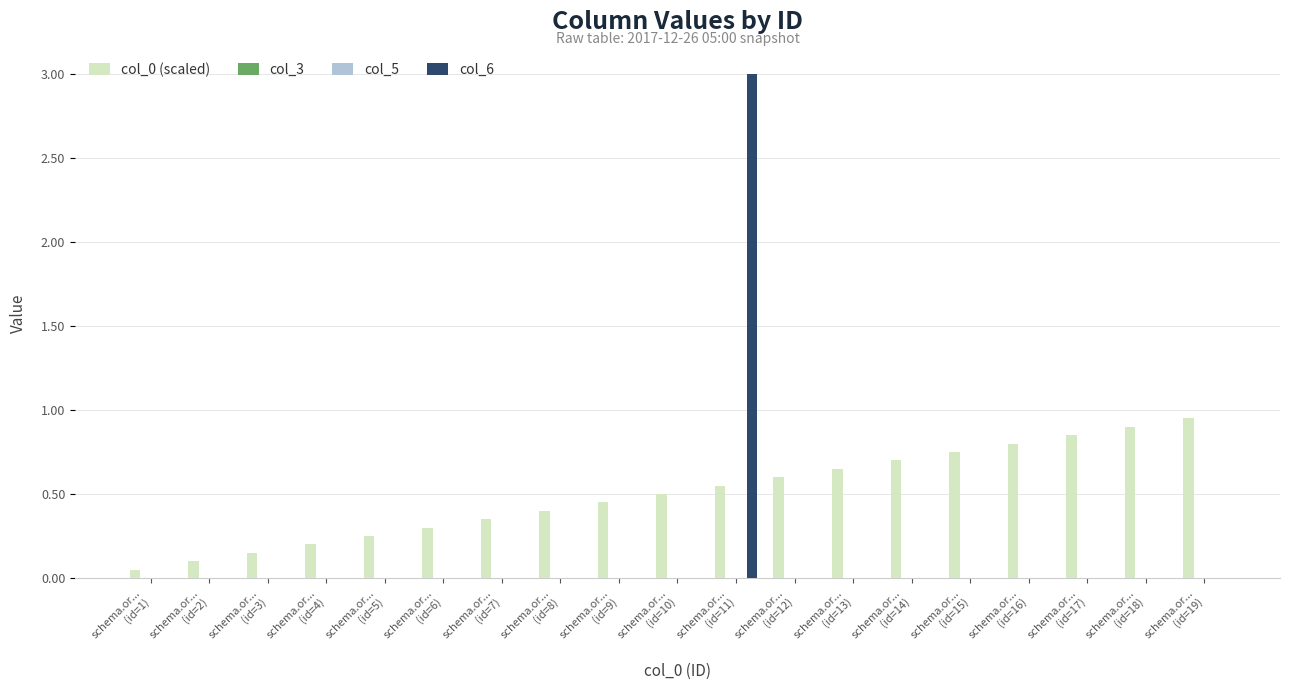

At which category does the chart reach its peak across all series?

schema.or...
(id=11)